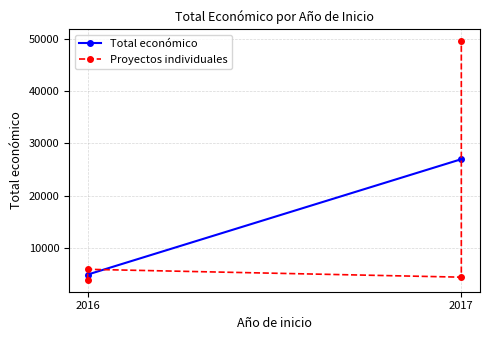

How many data points are less than 6000?

2